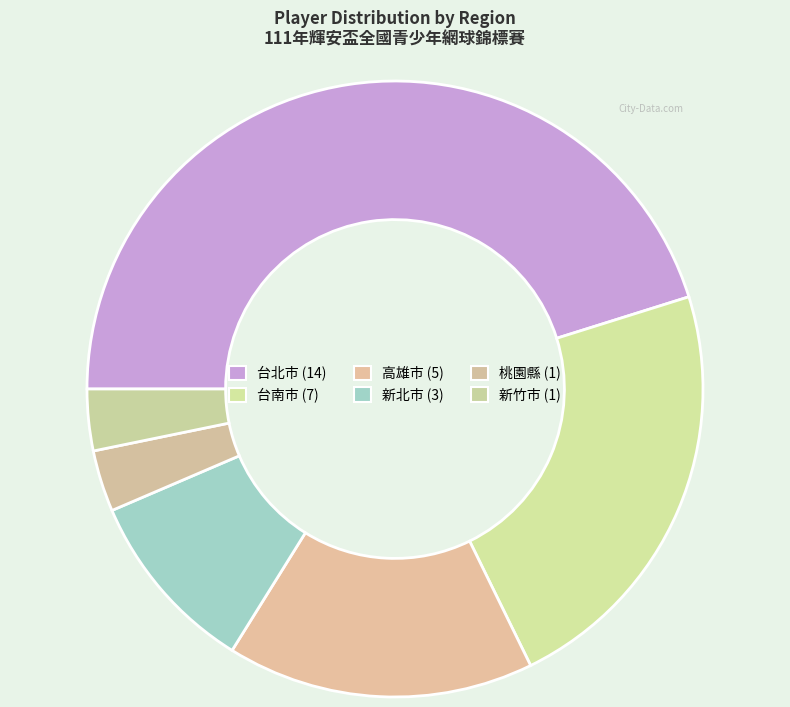

How many segments does this pie chart have?

6